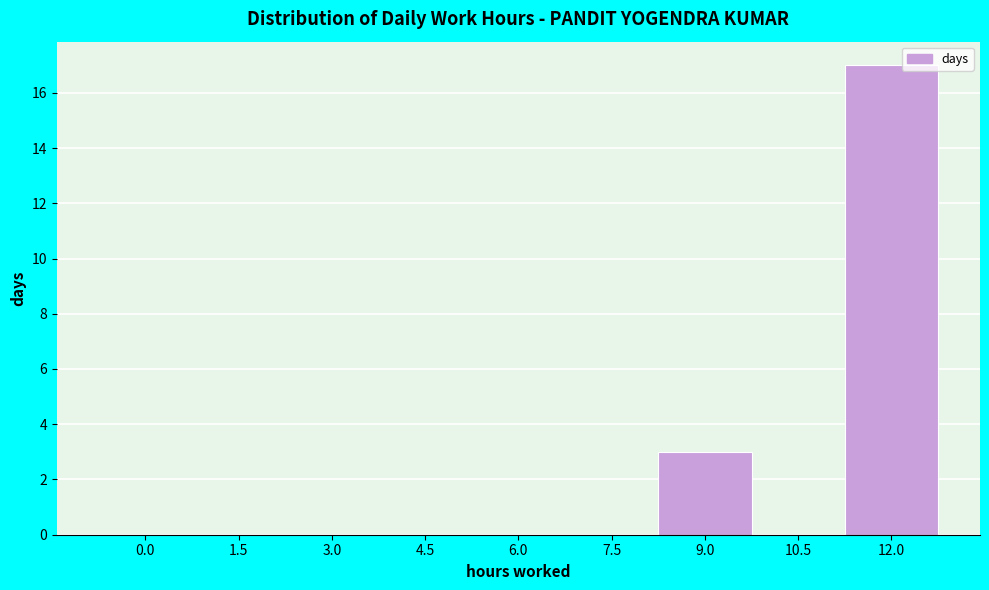

Reading right to left, what are all the values shown in this chart?

12.0=17	10.5=0	9.0=3	7.5=0	6.0=0	4.5=0	3.0=0	1.5=0	0.0=0